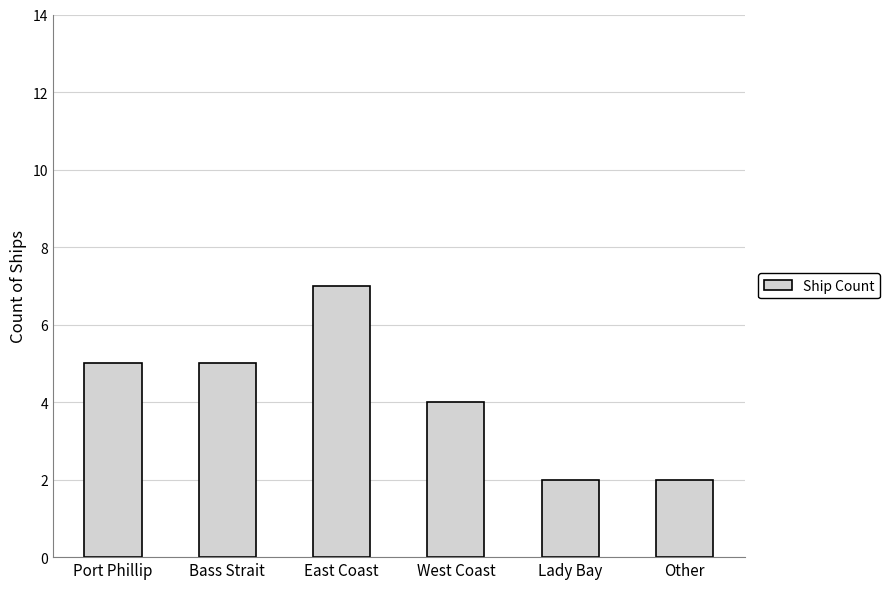

What is the label of the 5th bar from the right?

Bass Strait